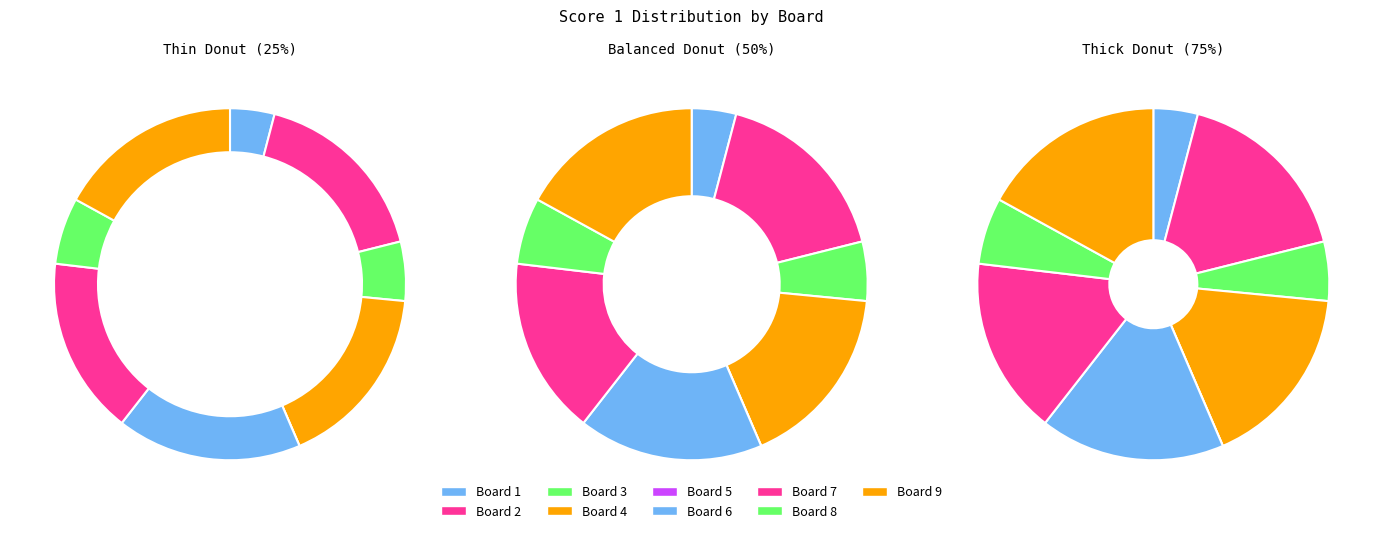

To the nearest percent, what is the difference between the largest and smallest slice percentages?

17%